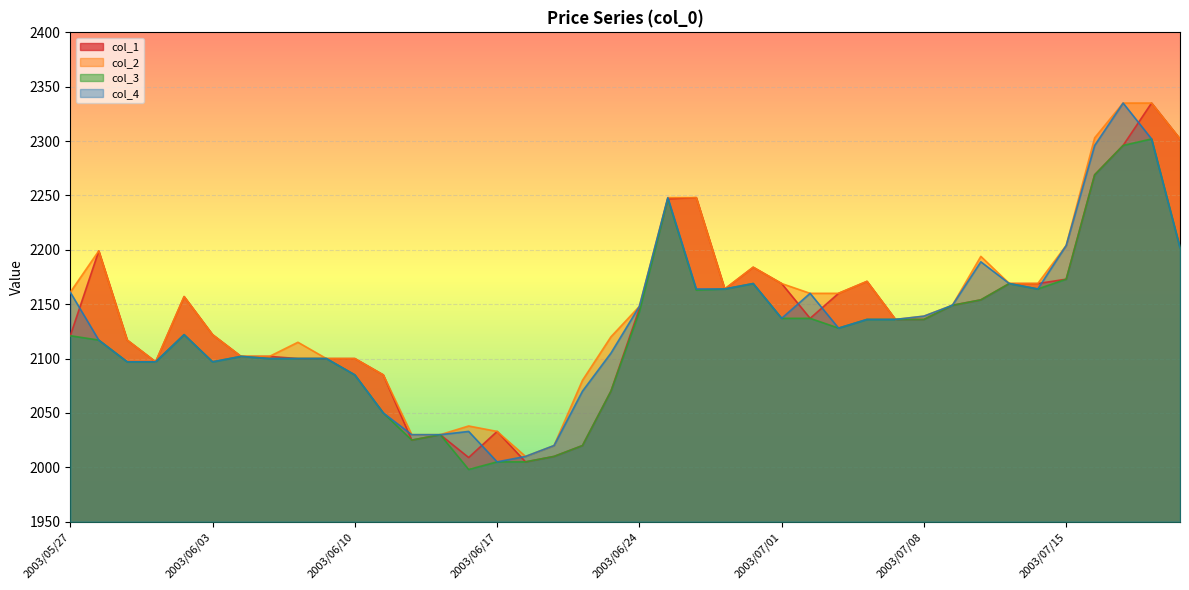

What is the sum of the col_3 values at 2003/07/16 and 2003/06/25?

4516